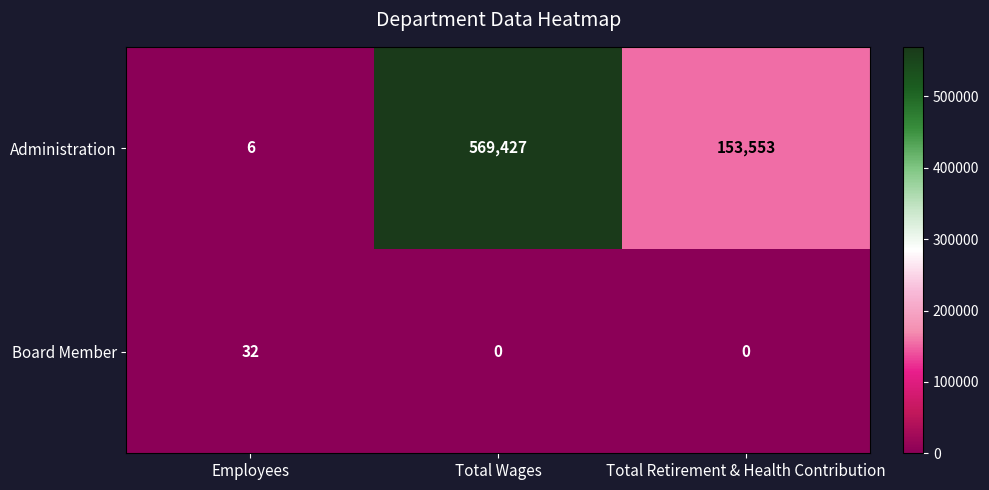

List the series in order of their peak value, highest first.

Administration, Board Member